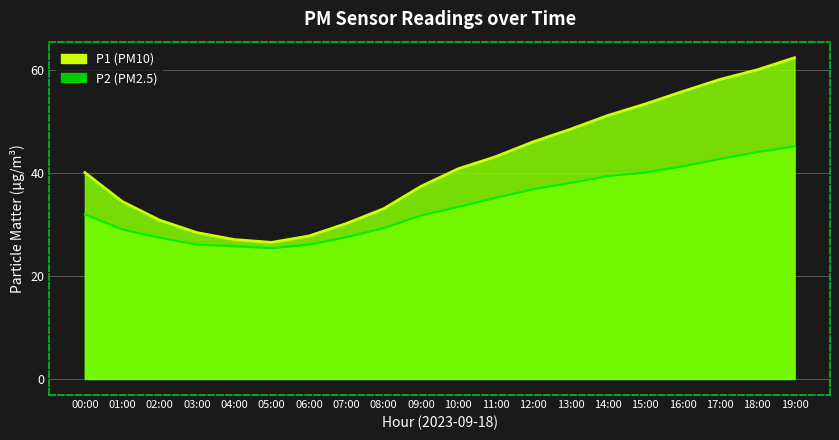

Which series has the largest range (max minus min)?

P1